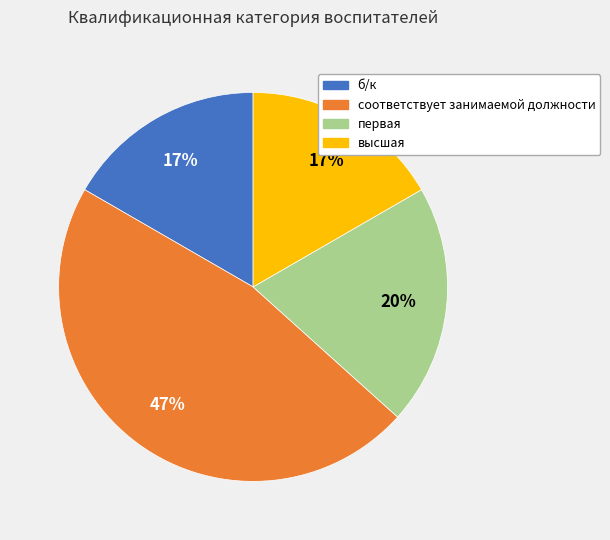

Count the number of slices in the pie.

4